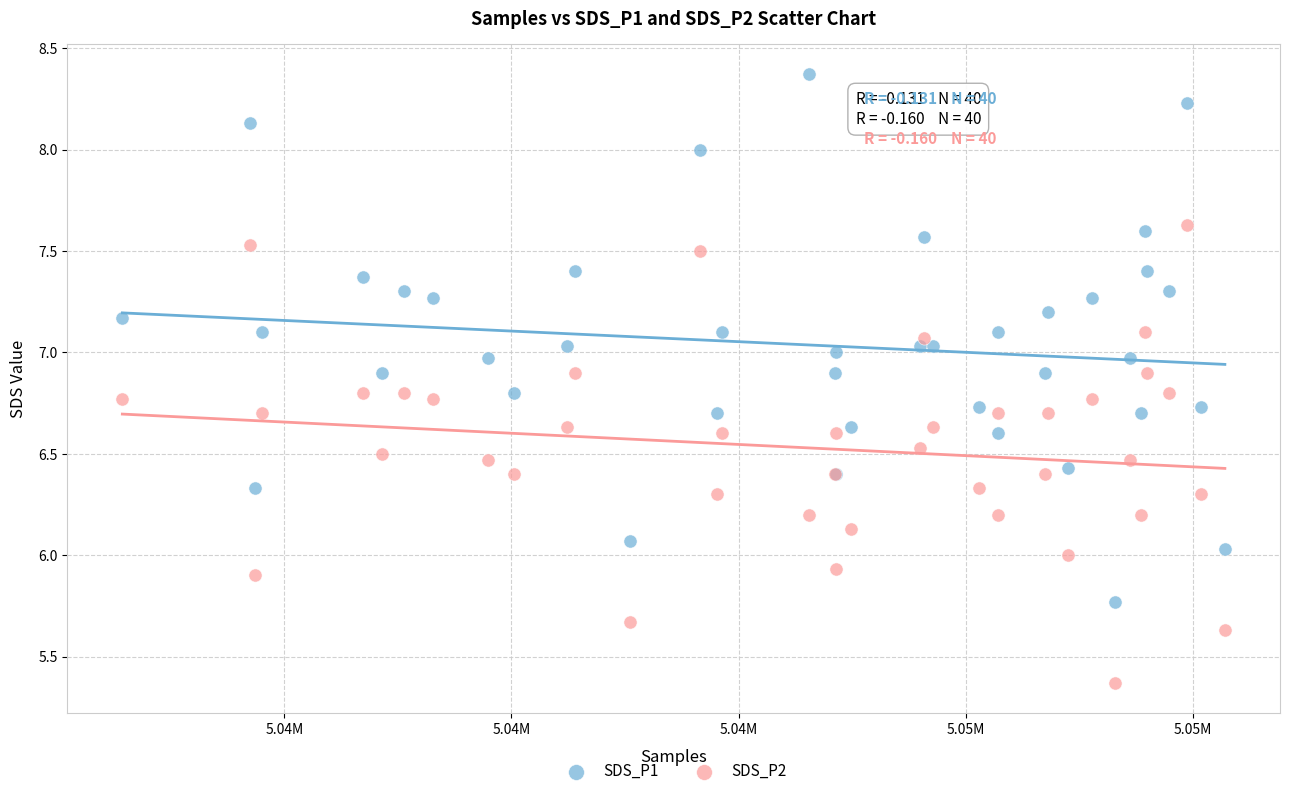

Which series has the widest spread of Y values?

SDS_P1